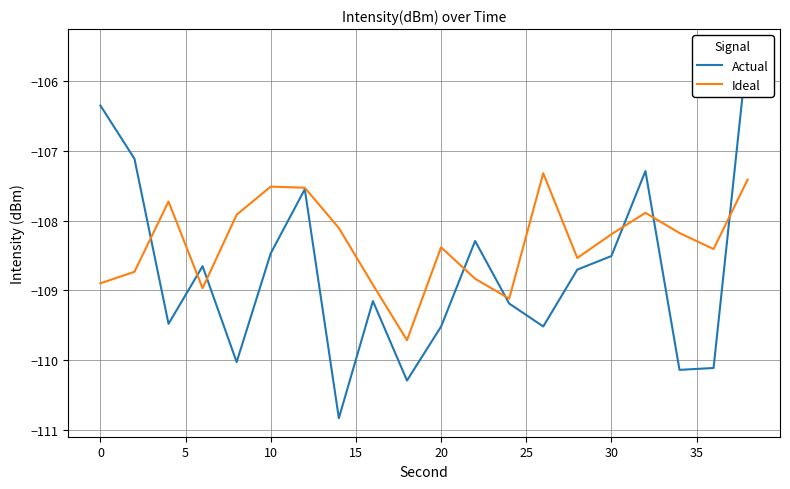

What is the value of the Ideal point at the 18th from the left?

-108.2